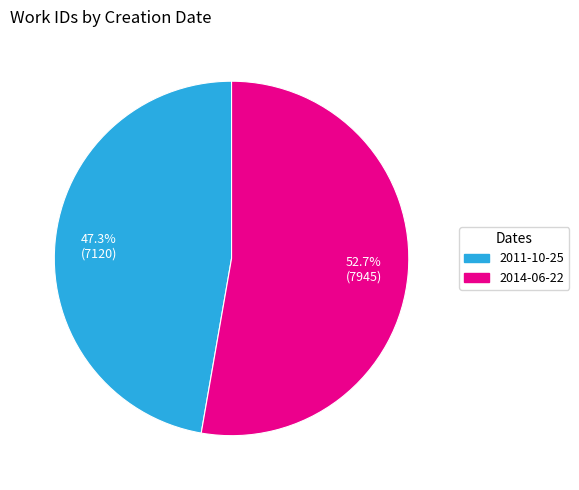

Is it true that 2011-10-25 is 47% of the pie?

True